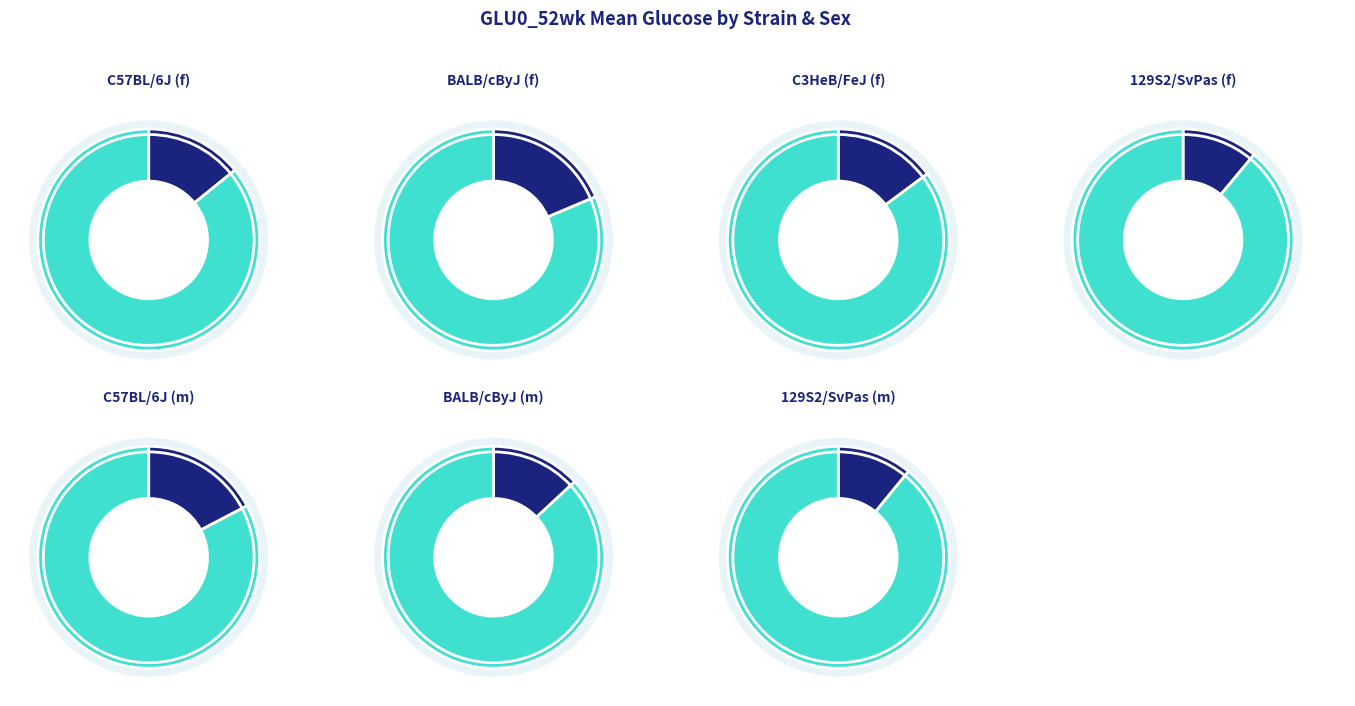

To the nearest percent, what percentage of the pie is 129S2/SvPas (f)?

11%